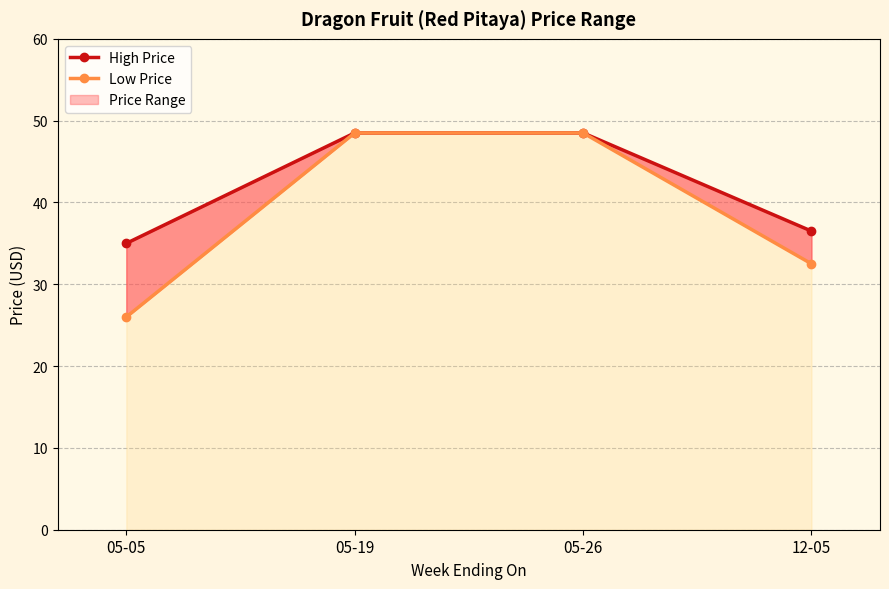

At which label is Low Price closest to 37?

12-05